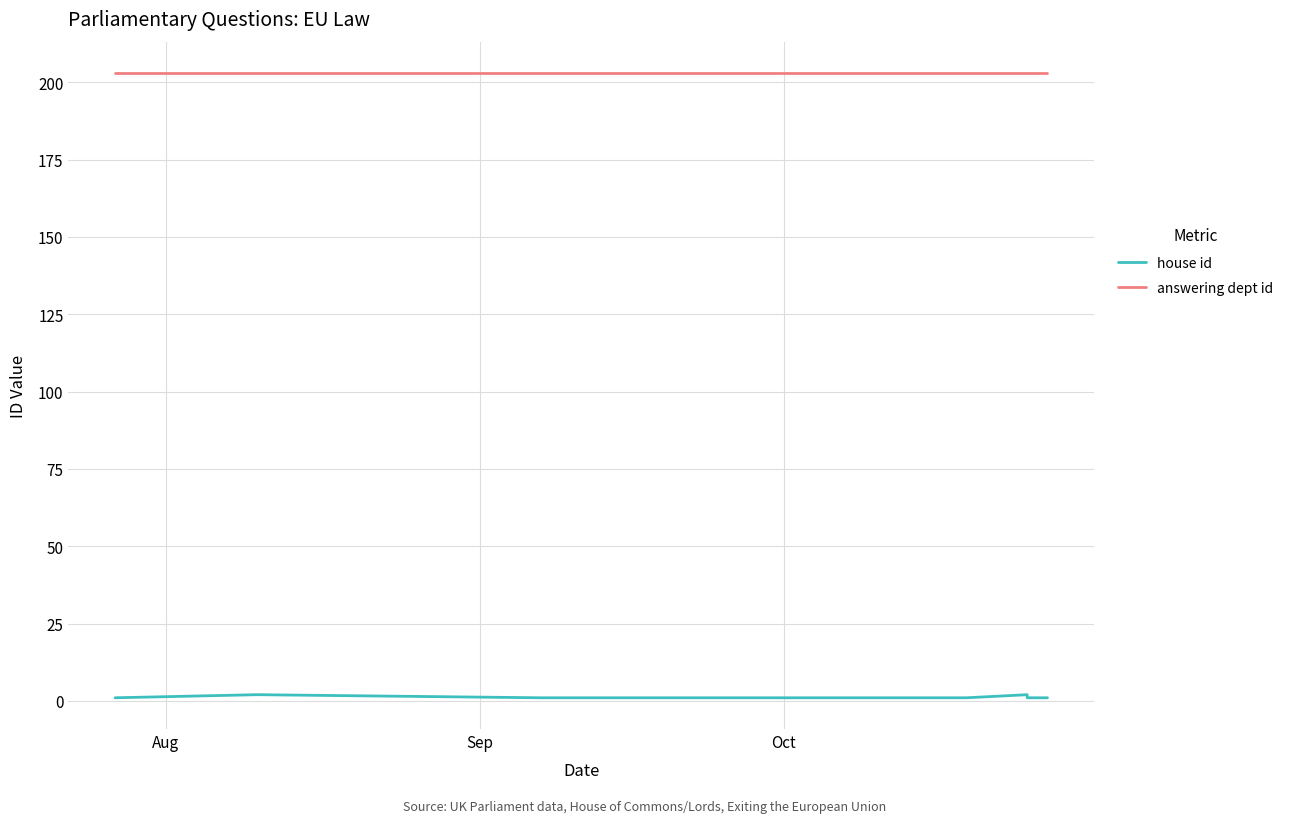

What is the greatest value displayed?

203